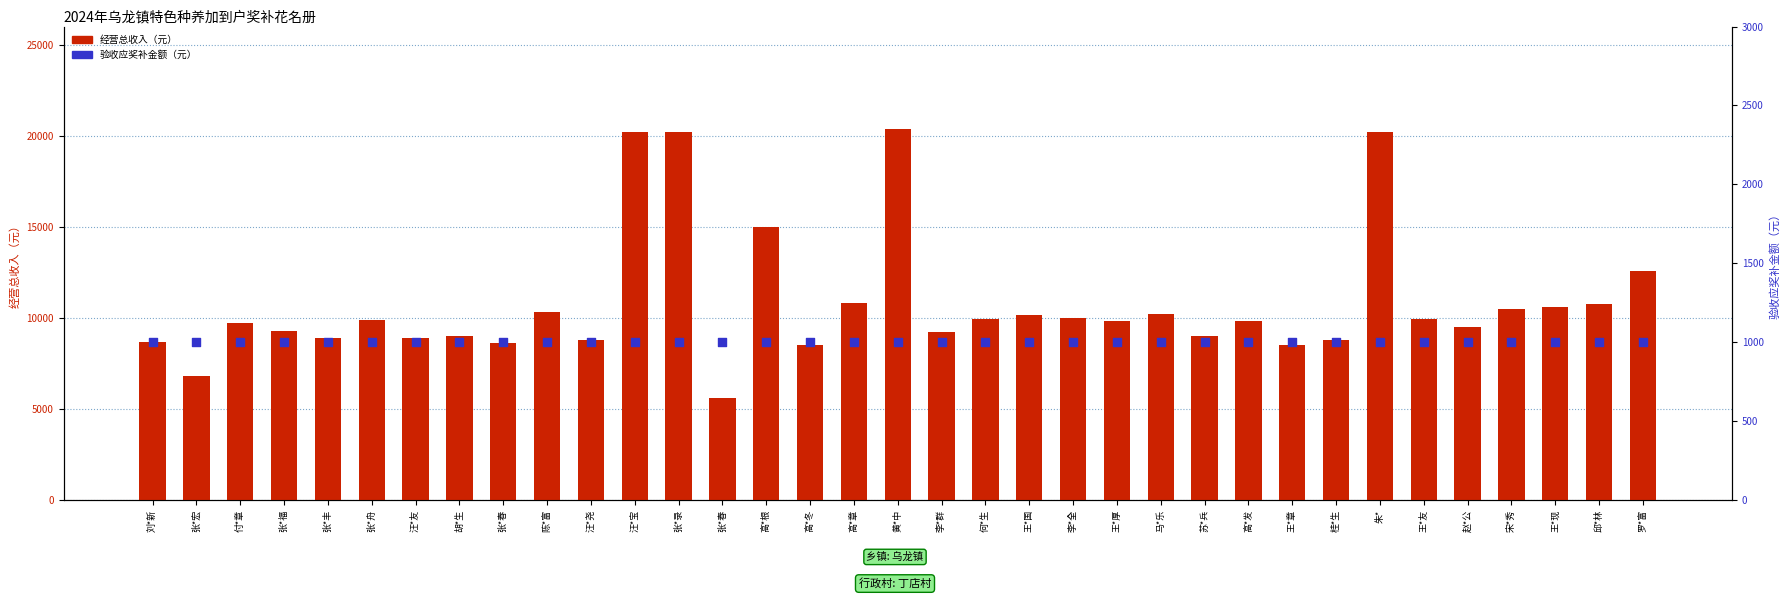

Which series reaches the maximum Y coordinate?

经营总收入（元）